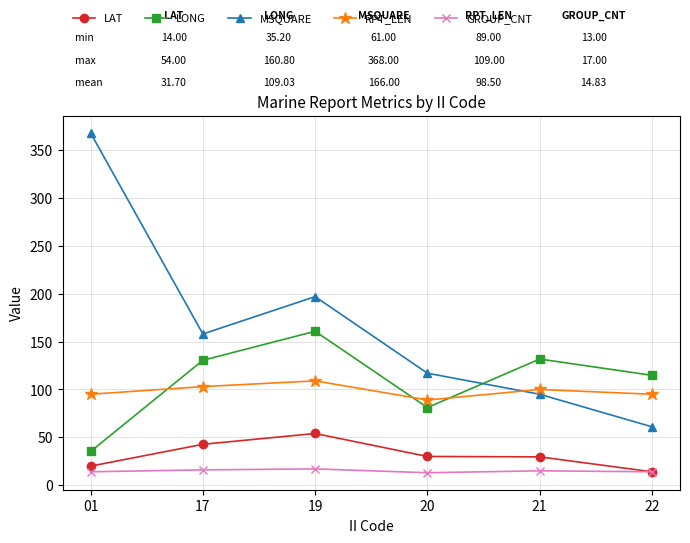

What is the sum of all LONG values?

654.2